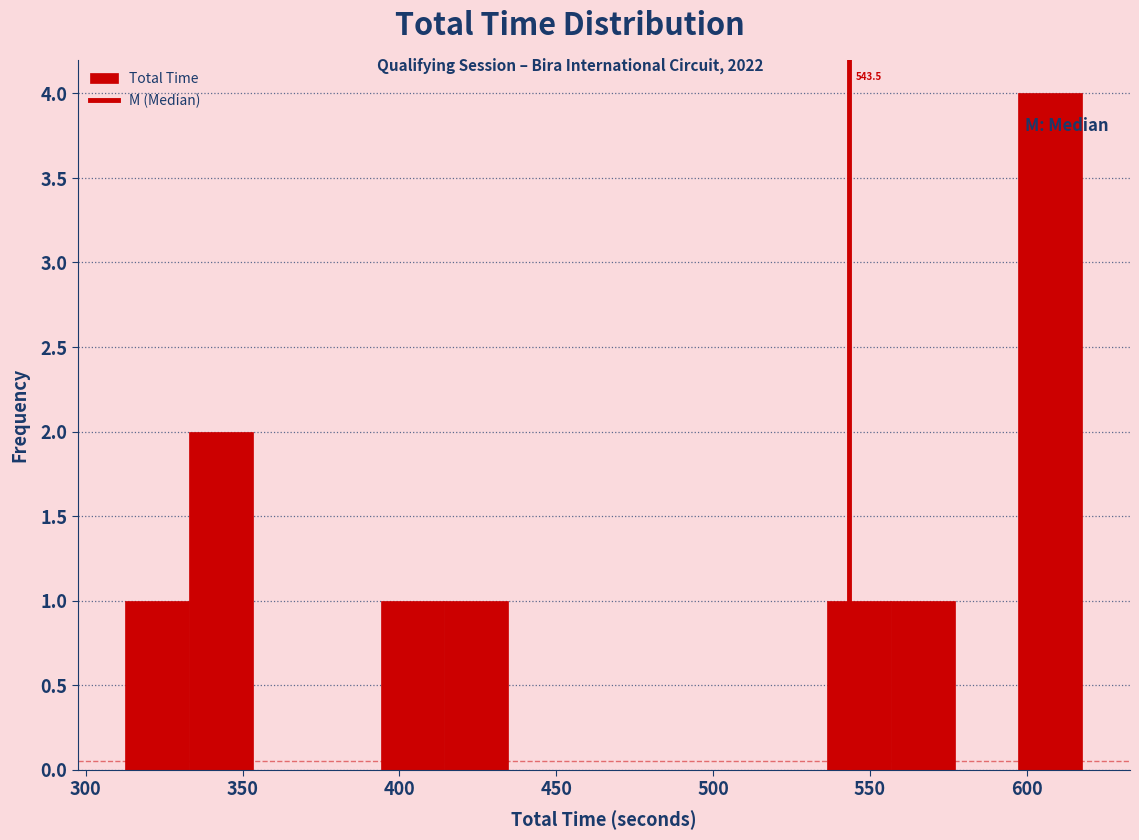

Which range on the x-axis has the tallest bar?

595 to 620